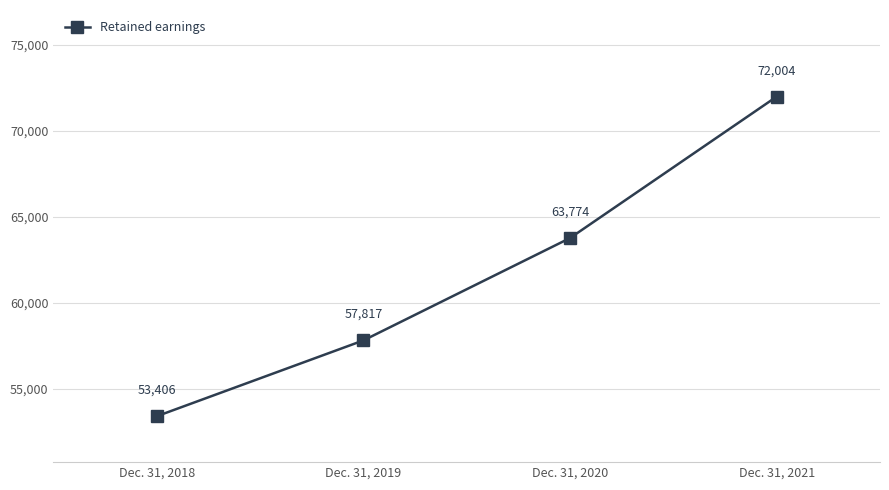

What is the approximate value at Dec. 31, 2018?

53406